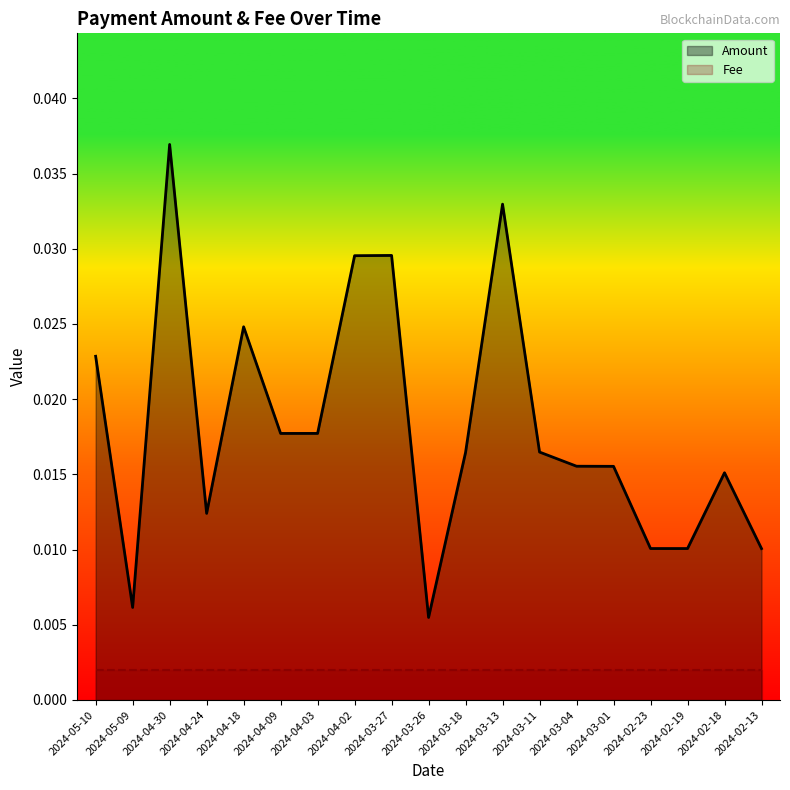

Which has a higher value, 2024-03-26 or 2024-04-03?

2024-04-03